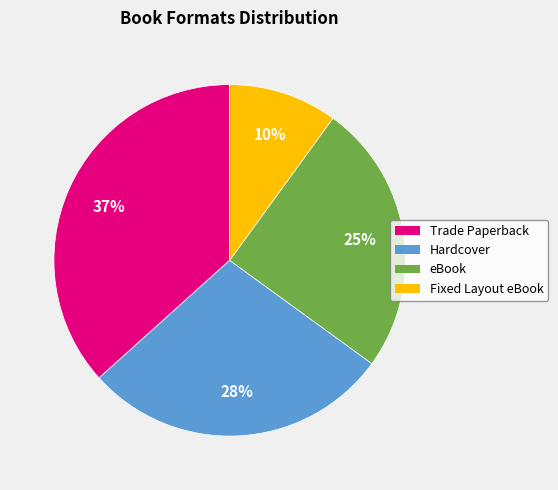

Is there a majority slice in this chart?

No